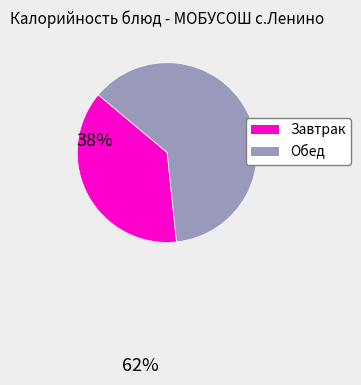

Is there any slice that represents more than half of the pie?

Yes